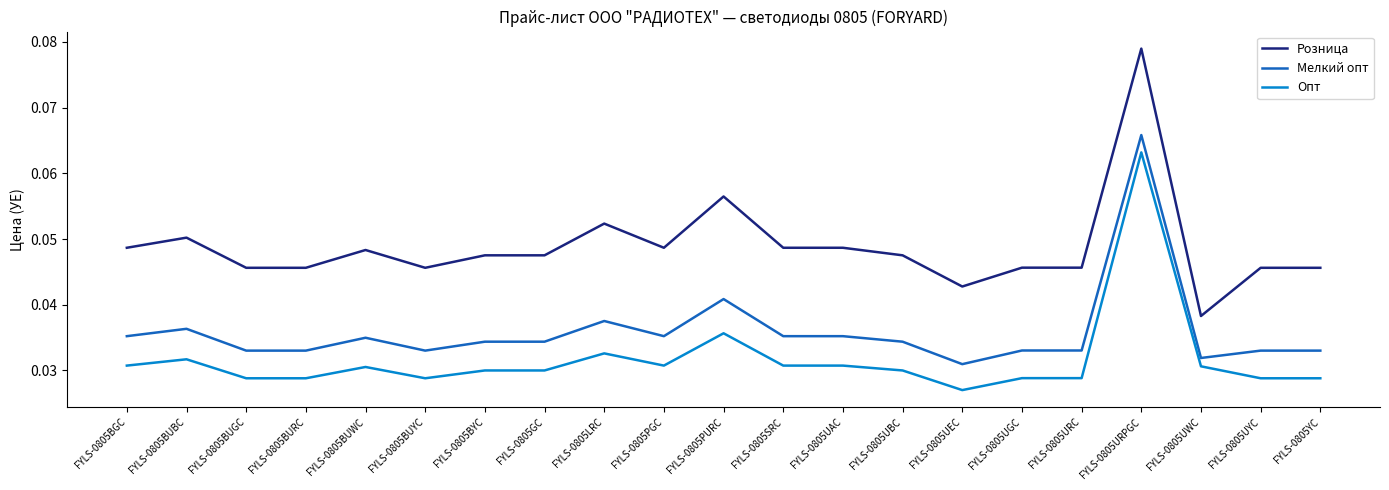

Is the value of Опт at FYLS-0805PGC greater than the value of Мелкий опт at FYLS-0805SRC?

No